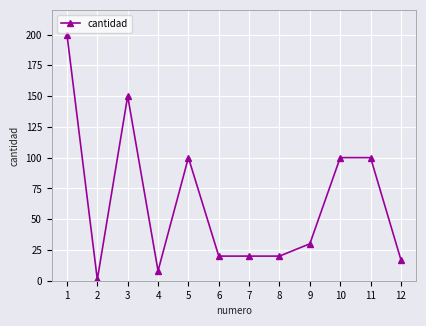

At which category does the data reach its first local valley?

2